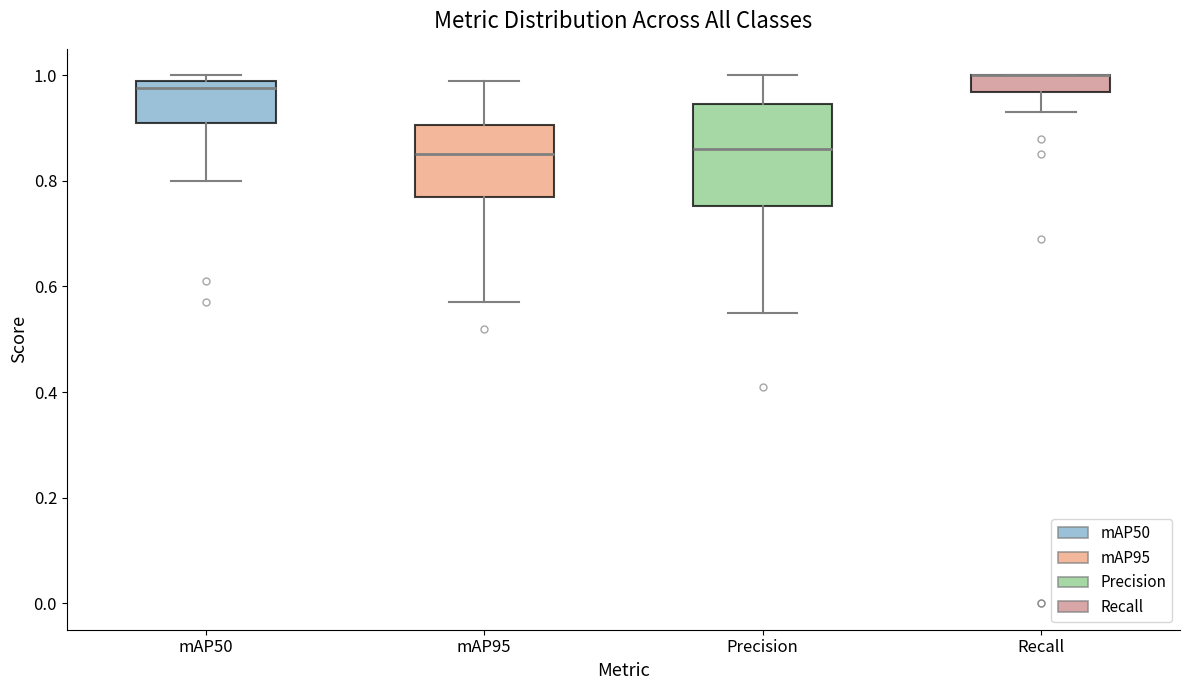

Reading left to right, transcribe this box plot: for each box, give where its median line is, the range the box spans, and where its two whiskers end, as read against the y-axis. The values are not printed on the chart, so give them approximately, as read against the axis.

mAP50: median 0.98, box 0.92 to 1.00, whiskers 0.80 to 1.00 (just above the box's upper edge)
mAP95: median 0.86, box 0.78 to 0.90, whiskers 0.58 to 1.00
Precision: median 0.86, box 0.76 to 0.94, whiskers 0.56 to 1.00
Recall: median 1.00 (drawn on the box's upper edge), box 0.96 to 1.00, whiskers 0.94 to 1.00